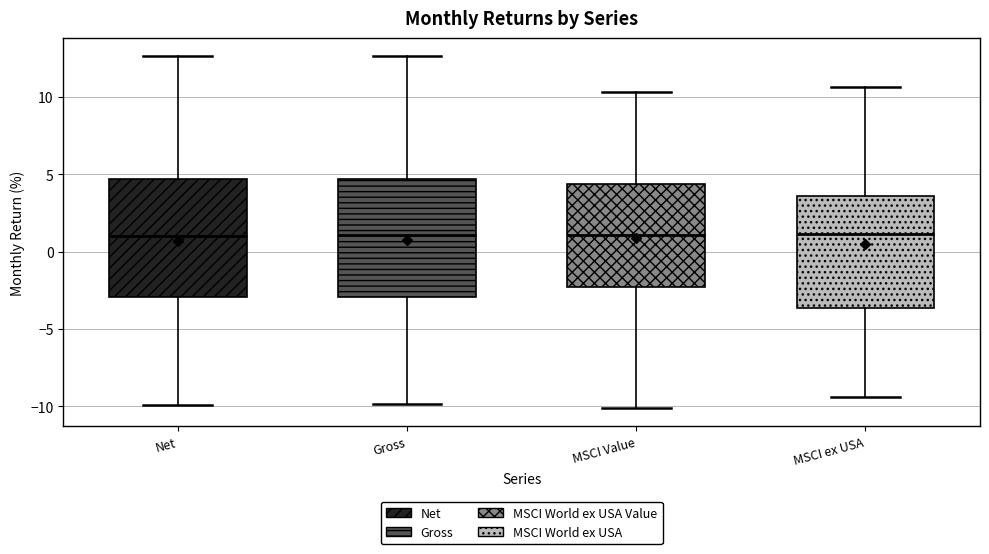

Reading left to right, read every box against the y-axis: the position of its median line, the range the box covers, and the ends of its whiskers. The values are not printed on the chart, so give them approximately, as read against the axis.

Net: median 1.0, box -3.0 to 4.5, whiskers -10.0 to 12.5
Gross: median 1.0, box -3.0 to 4.5, whiskers -10.0 to 12.5
MSCI Value: median 1.0, box -2.5 to 4.5, whiskers -10.0 to 10.5
MSCI ex USA: median 1.0, box -3.5 to 3.5, whiskers -9.5 to 10.5